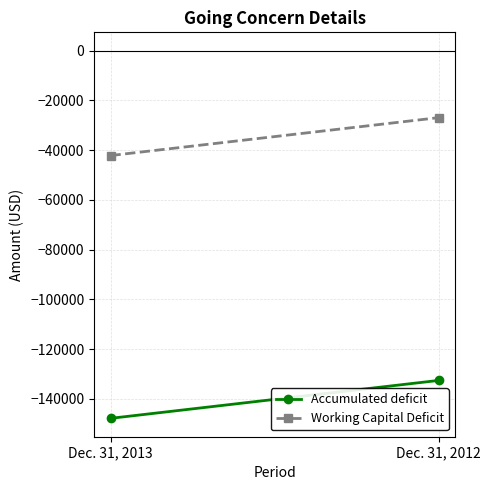

Which series changed the most between Dec. 31, 2013 and Dec. 31, 2012?

Accumulated deficit